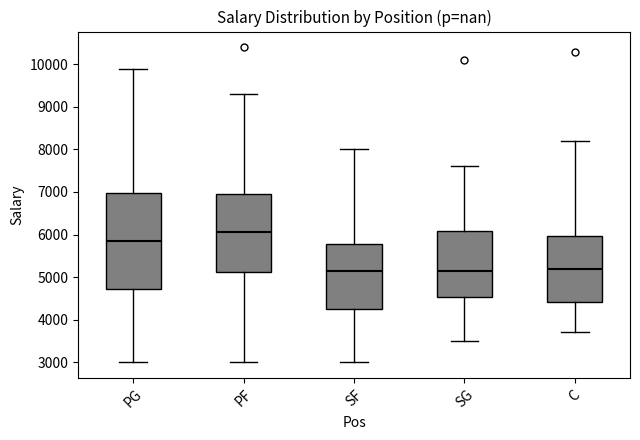

Which box is the tallest, from its lower edge to its upper edge?

PG